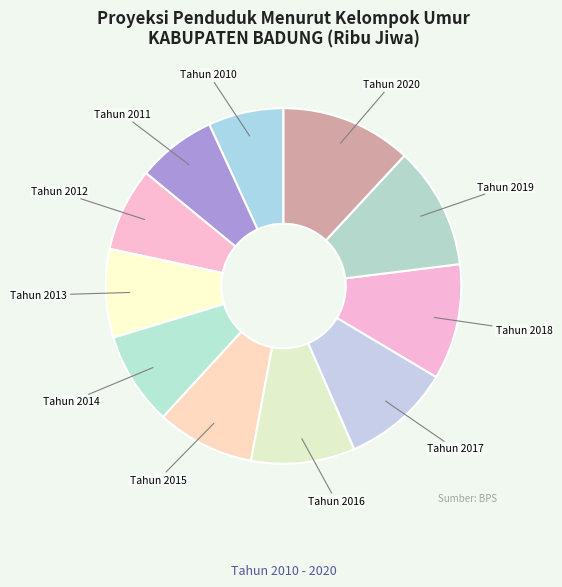

Which category has the biggest portion of the pie?

Tahun 2020